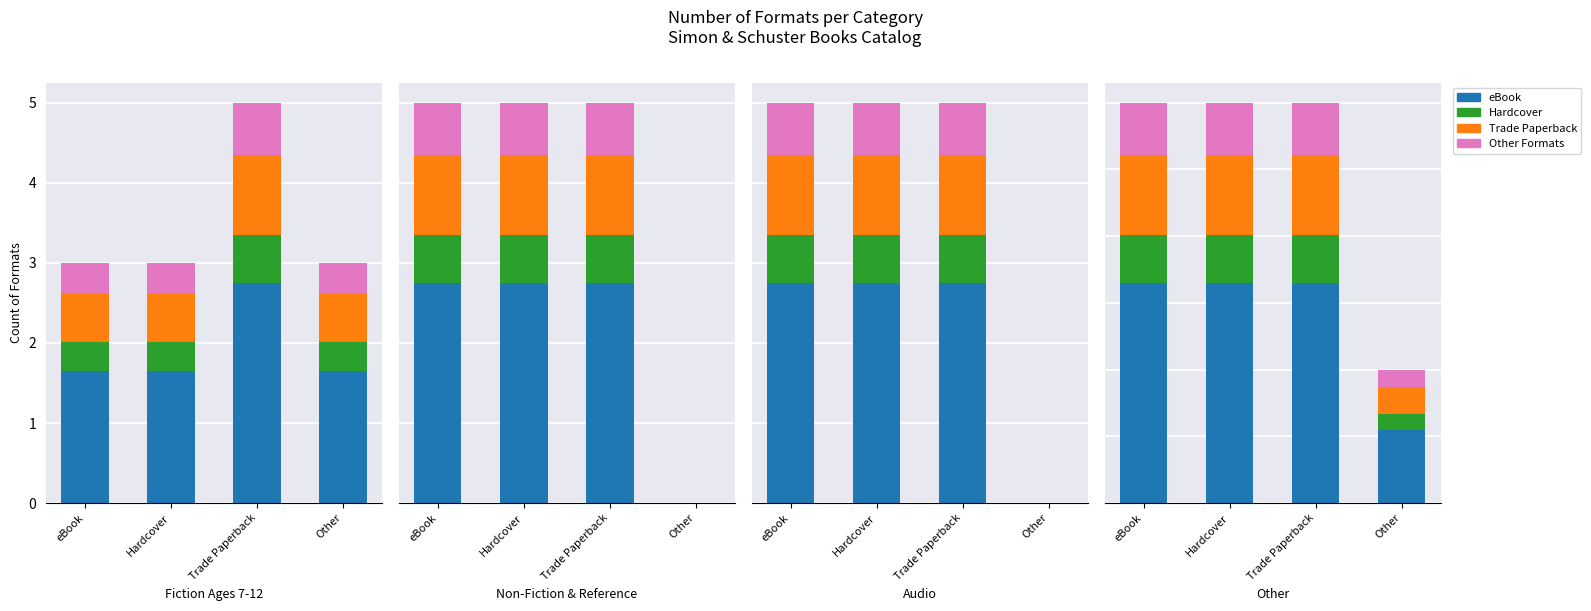

What position from the left is eBook?

1